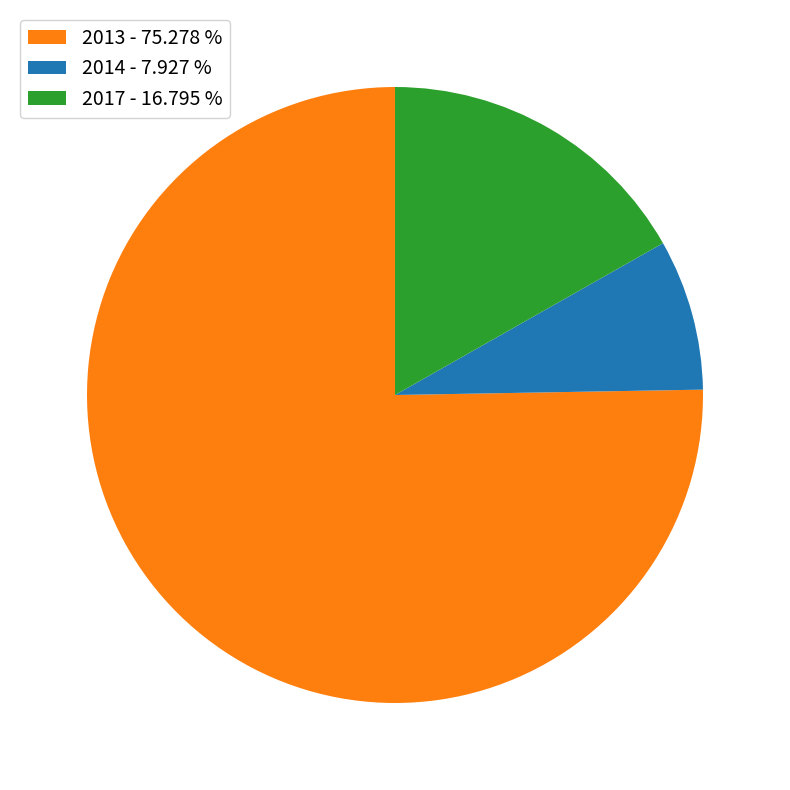

Is there a majority slice in this chart?

Yes